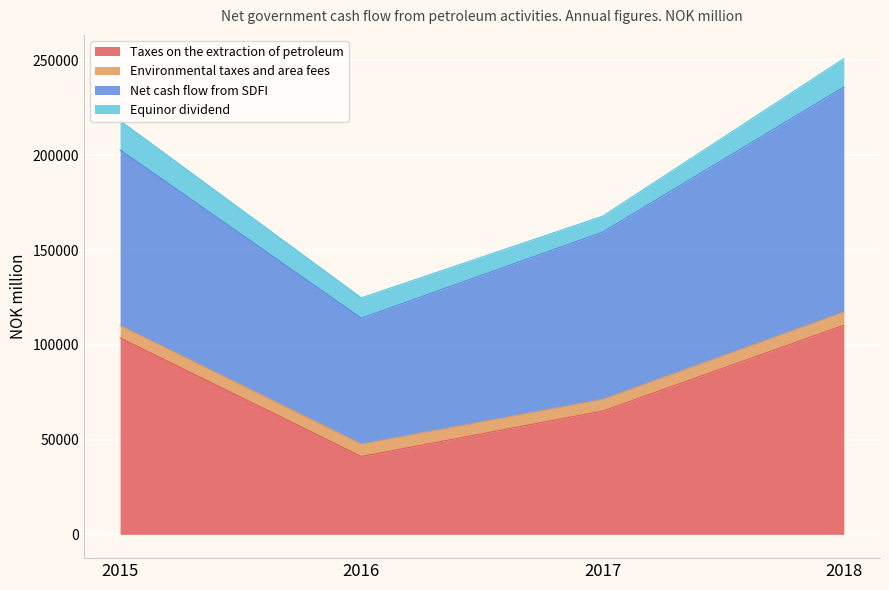

Count the number of categories in the chart.

4